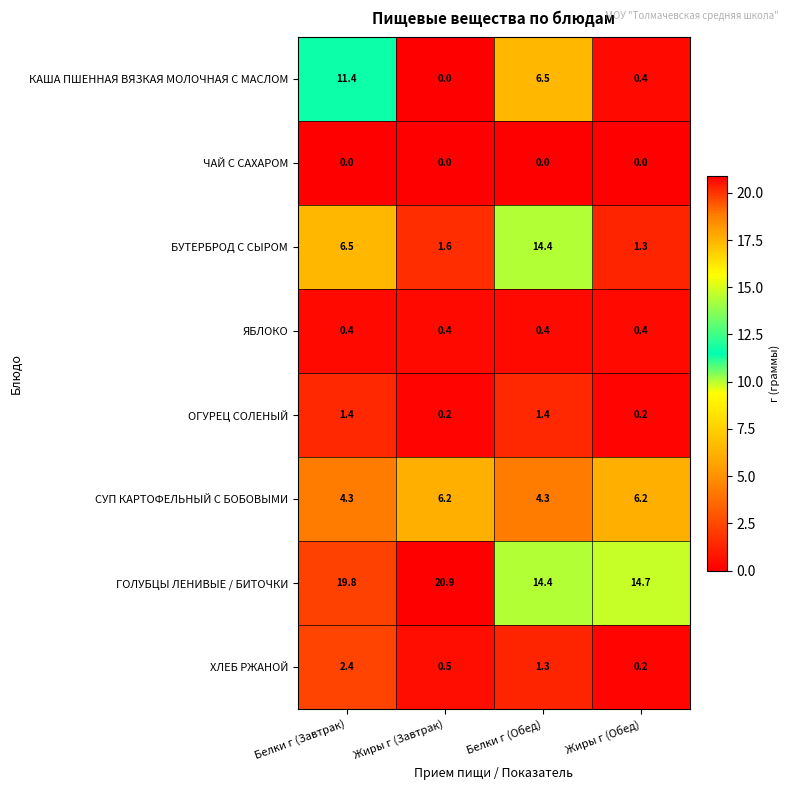

What is the spread (max minus min) of values at Белки г (Завтрак)?

19.8